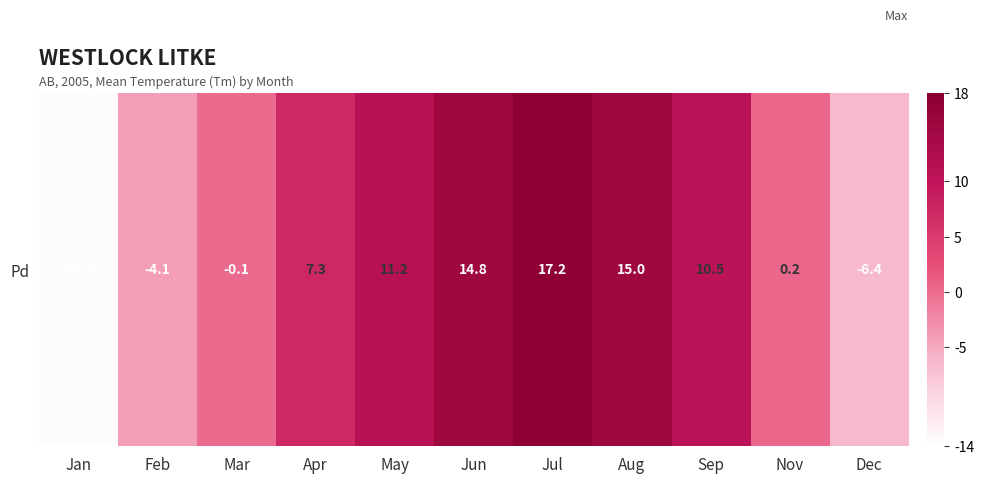

How many data points are above 7?

6